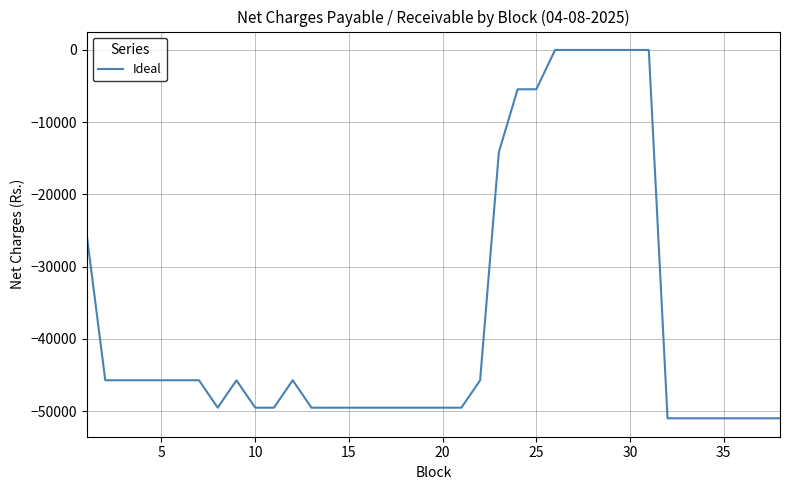

What is the minimum value shown in the chart?

-50988.0